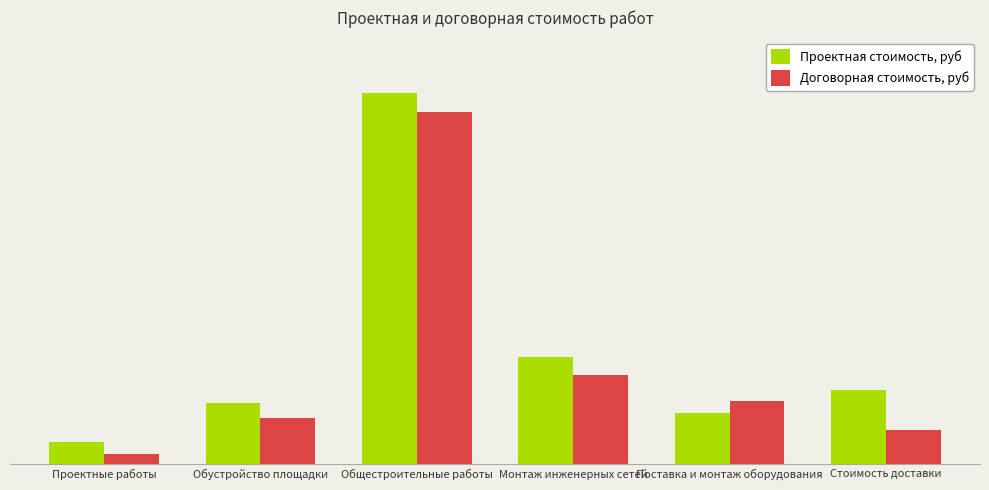

The Договорная стоимость, руб series shows 10401501.4 at Монтаж инженерных сетей. True or false?

False